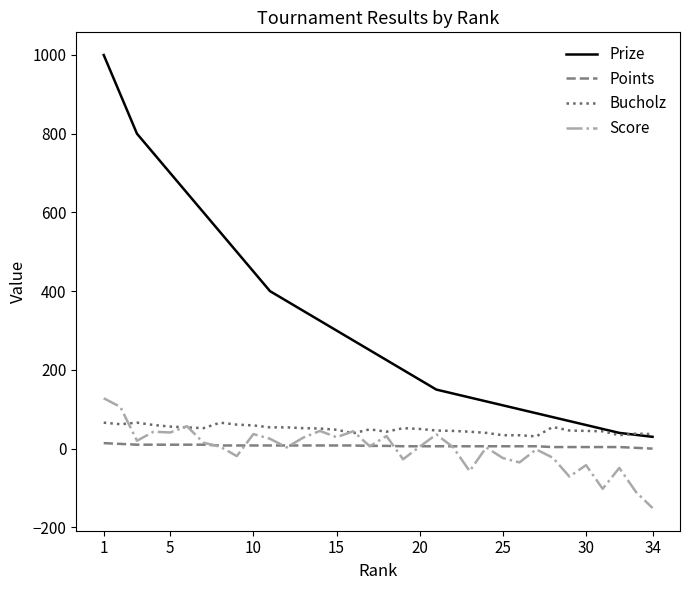

True or false: Prize and Points intersect in this chart.

False